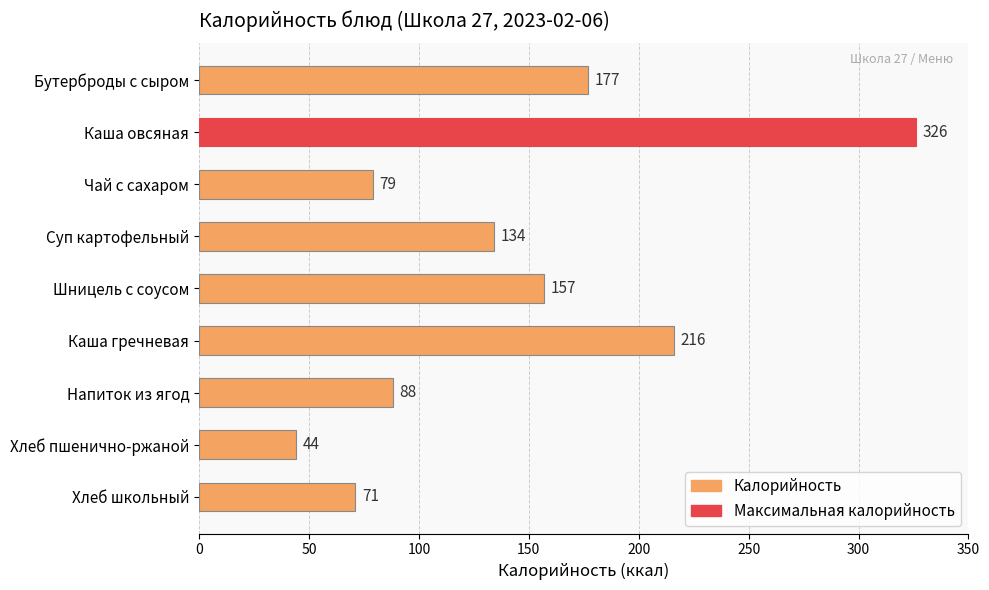

Reading bottom to top, extract all data points from this chart.

Хлеб школьный=71	Хлеб пшенично-ржаной=44	Напиток из ягод=88	Каша гречневая=216	Шницель с соусом=157	Суп картофельный=134	Чай с сахаром=79	Каша овсяная=326	Бутерброды с сыром=177